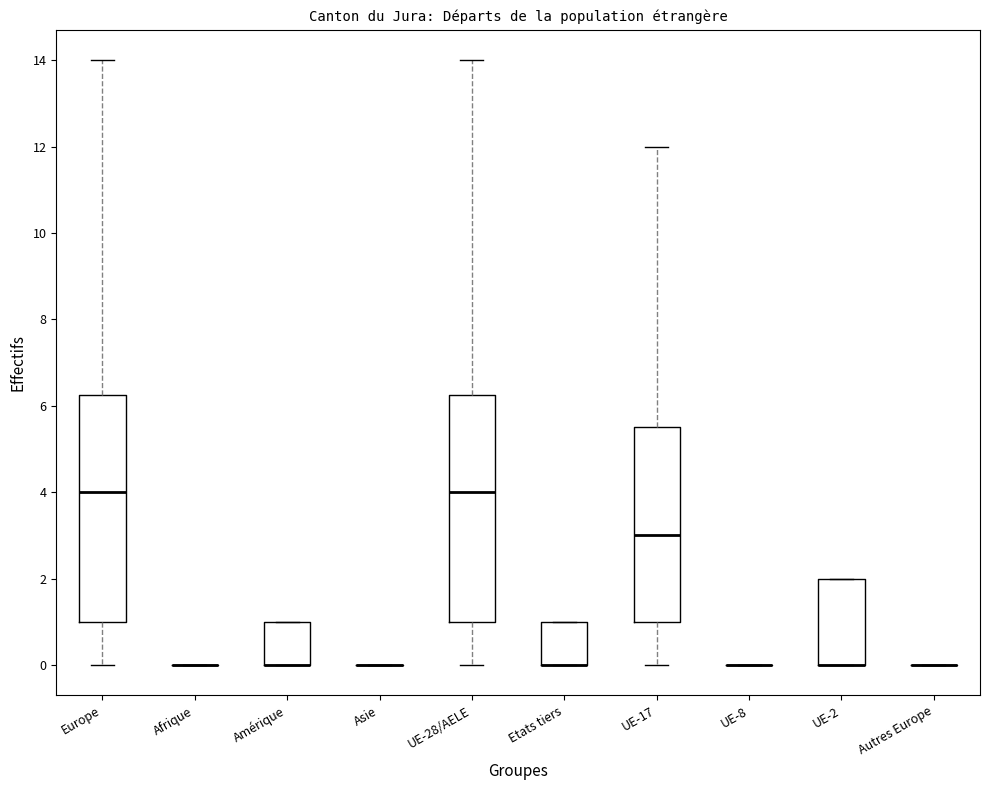

Reading left to right, transcribe this box plot: for each box, give where its median line is, the range the box spans, and where its two whiskers end, as read against the y-axis. The values are not printed on the chart, so give them approximately, as read against the axis.

Europe: median 4.0, box 1.0 to 6.2, whiskers 0.0 to 14.0
Afrique: box collapsed to a line at 0.0, whiskers 0.0 to 0.0
Amérique: median 0.0 (drawn on the box's lower edge), box 0.0 to 1.0, whiskers 0.0 to 1.0
Asie: box collapsed to a line at 0.0, whiskers 0.0 to 0.0
UE-28/AELE: median 4.0, box 1.0 to 6.2, whiskers 0.0 to 14.0
Etats tiers: median 0.0 (drawn on the box's lower edge), box 0.0 to 1.0, whiskers 0.0 to 1.0
UE-17: median 3.0, box 1.0 to 5.6, whiskers 0.0 to 12.0
UE-8: box collapsed to a line at 0.0, whiskers 0.0 to 0.0
UE-2: median 0.0 (drawn on the box's lower edge), box 0.0 to 2.0, whiskers 0.0 to 2.0
Autres Europe: box collapsed to a line at 0.0, whiskers 0.0 to 0.0